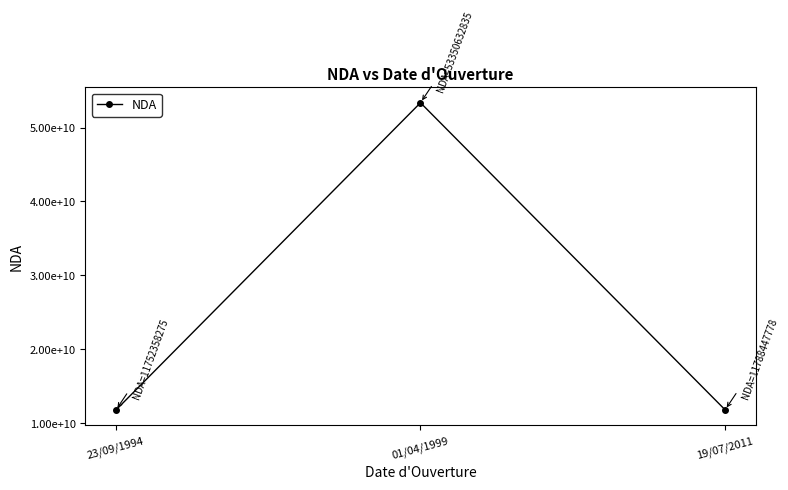

Reading left to right, transcribe all the data shown in this chart.

11752358275	53350632835	11788447778